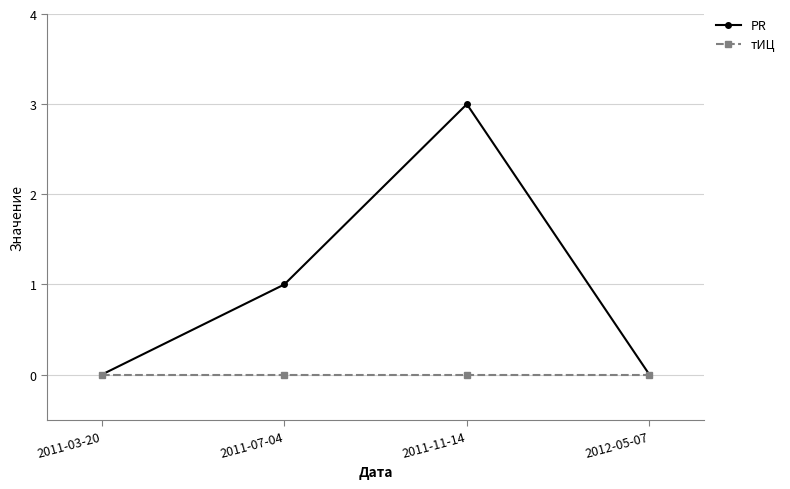

Reading left to right, extract all data points from this chart.

PR: 0	1	3	0
тИЦ: 0	0	0	0